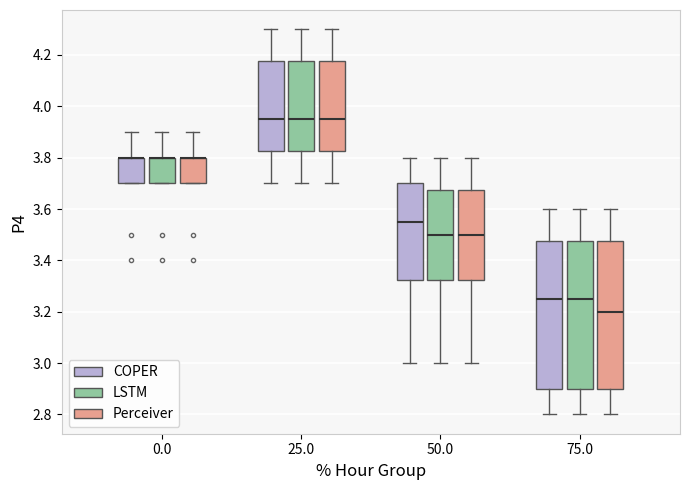

Where does the median line of the box for 75.0 (COPER) sit on the y-axis? The values are not printed on the chart, so give them approximately, as read against the axis.

3.26